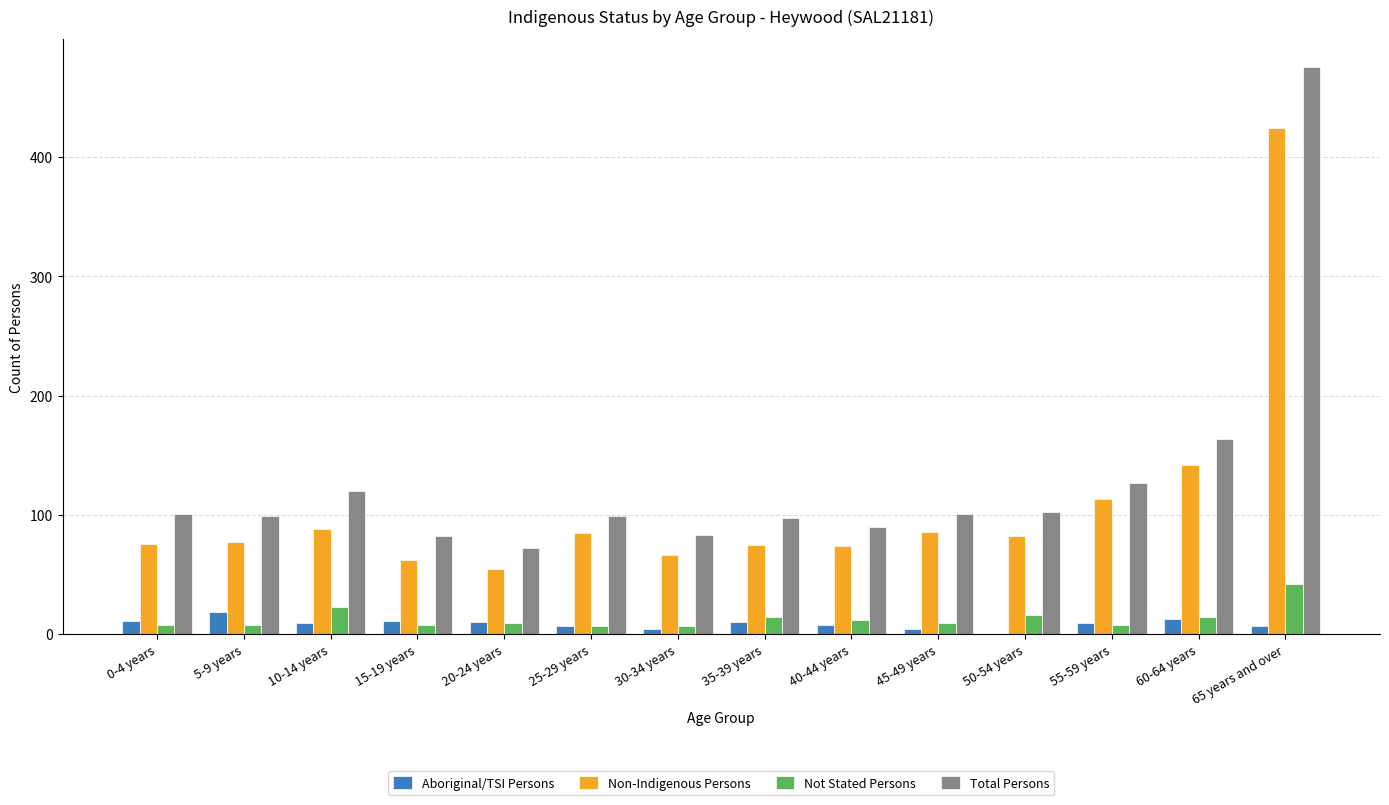

At which category does the chart reach its peak across all series?

65 years and over